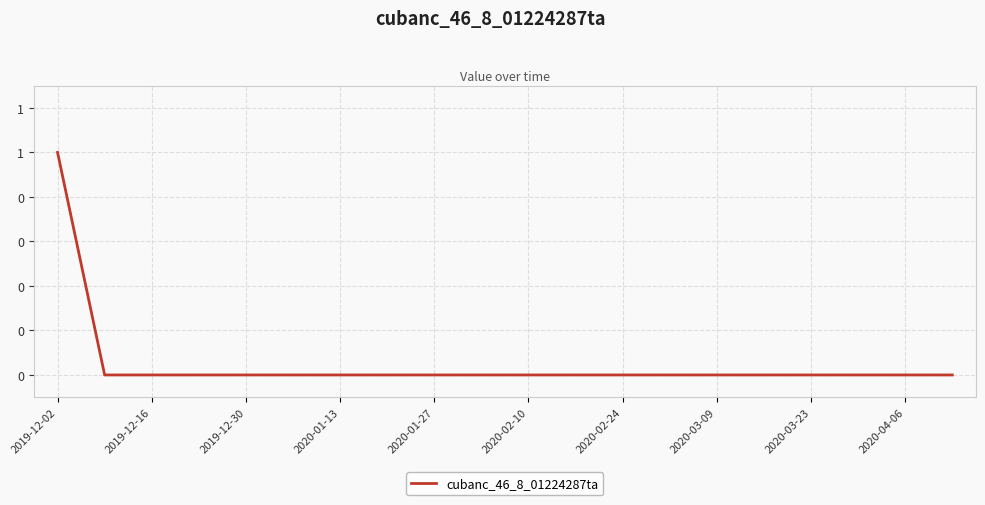

At which category does the chart reach its peak across all series?

2019-12-02